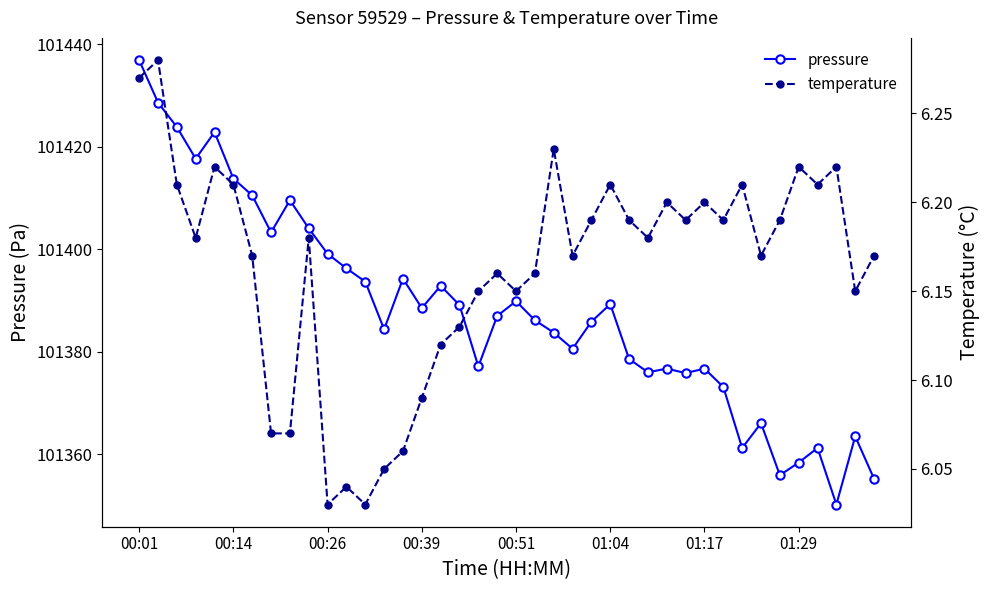

True or false: temperature has a value of 10.3 at 00:26.

False